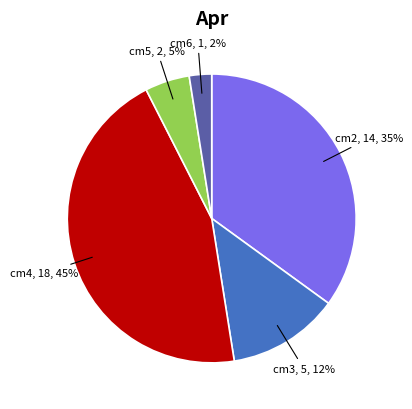

Is there any slice that represents more than half of the pie?

No